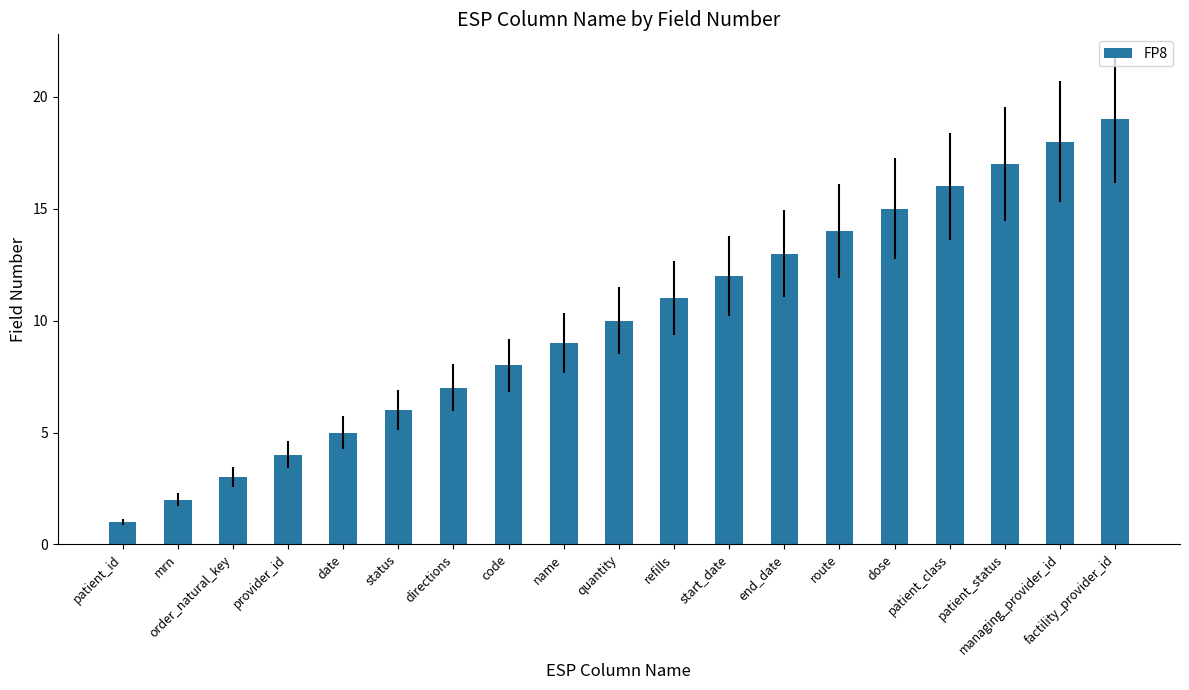

Between patient_class and date, which is larger?

patient_class